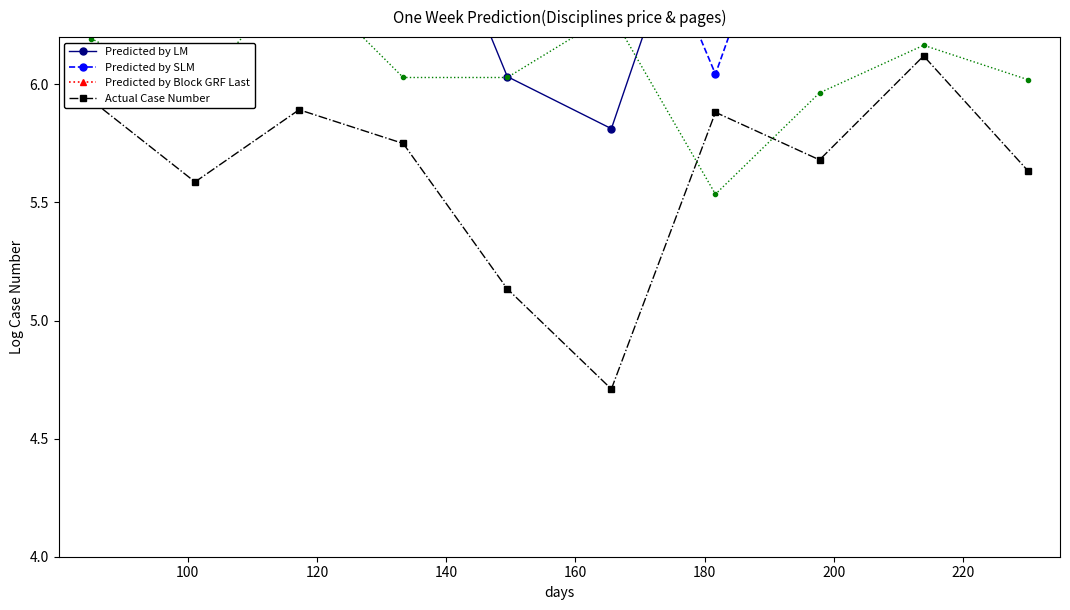

True or false: Actual Case Number has more than 1 points higher than both neighbors.

True